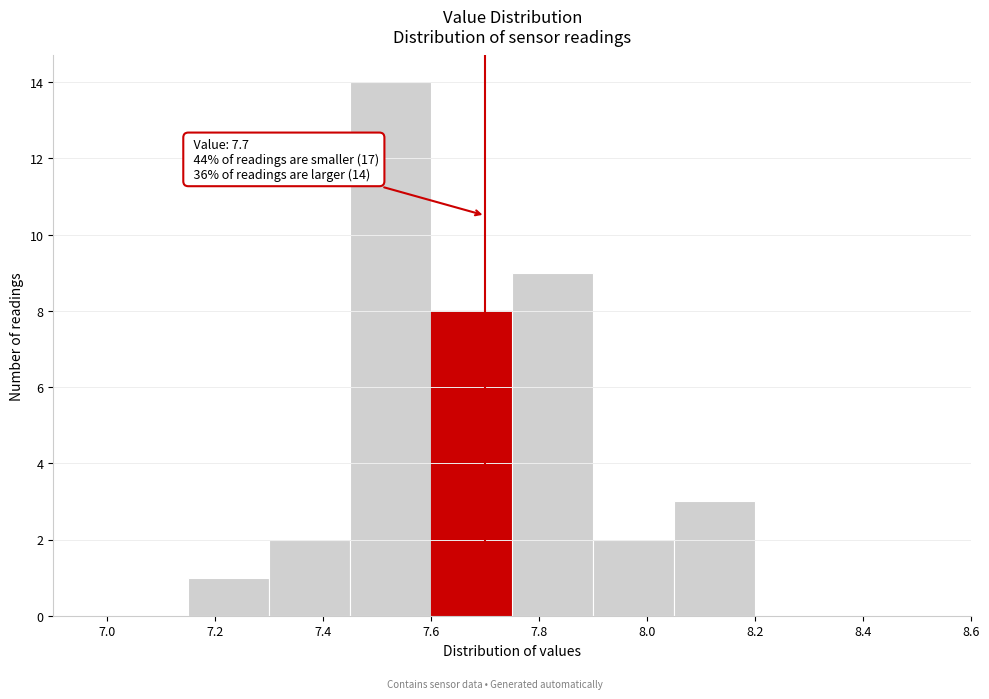

Which range on the x-axis has the tallest bar?

7.45 to 7.60